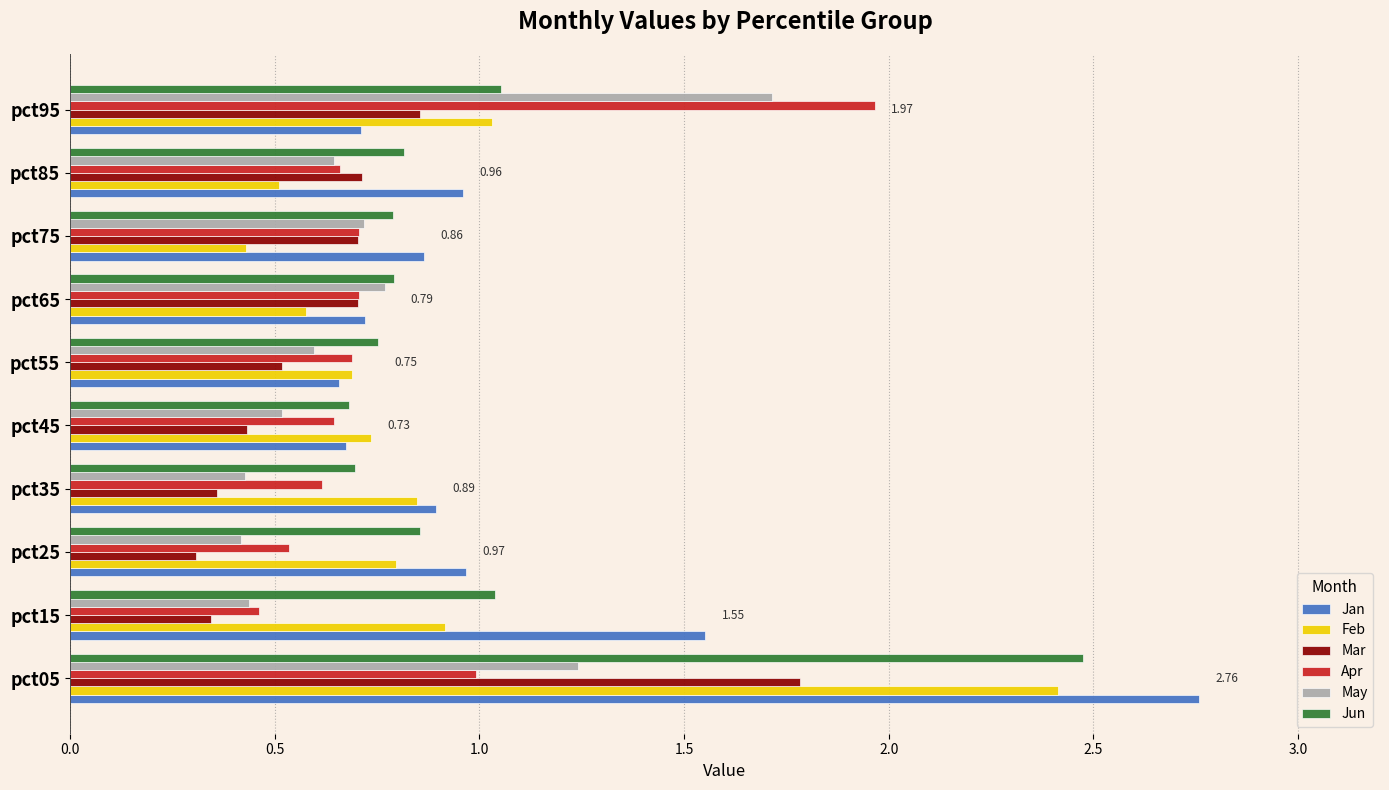

What is the total value across all series at pct85?

4.3